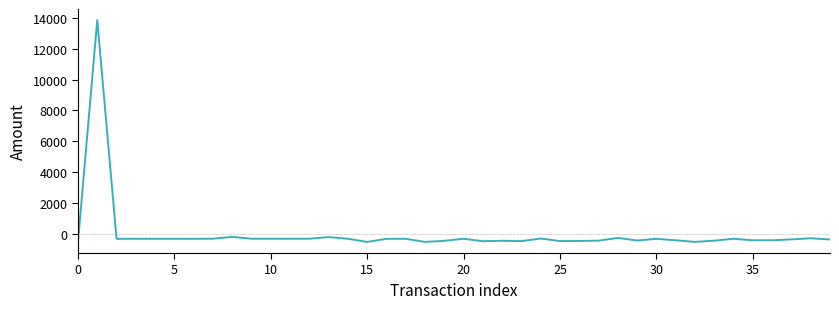

What is the greatest value displayed?

13848.3